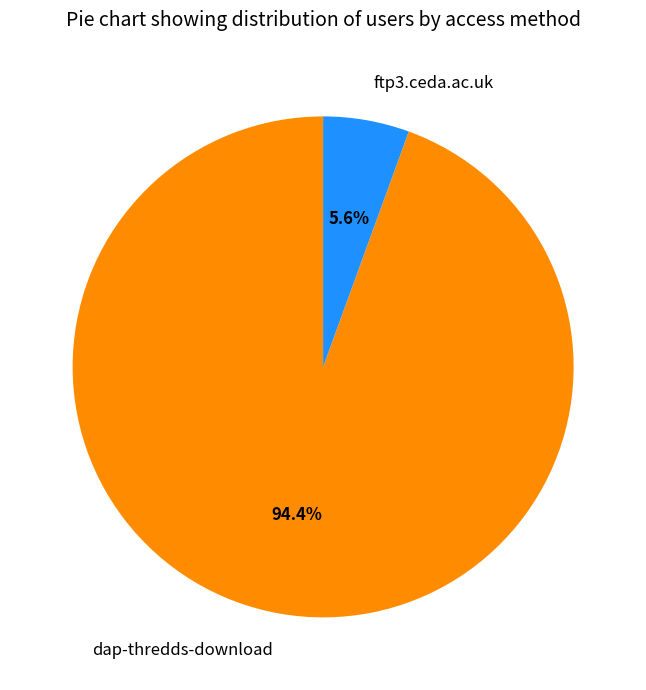

Between dap-thredds-download and ftp3.ceda.ac.uk, which is larger?

dap-thredds-download